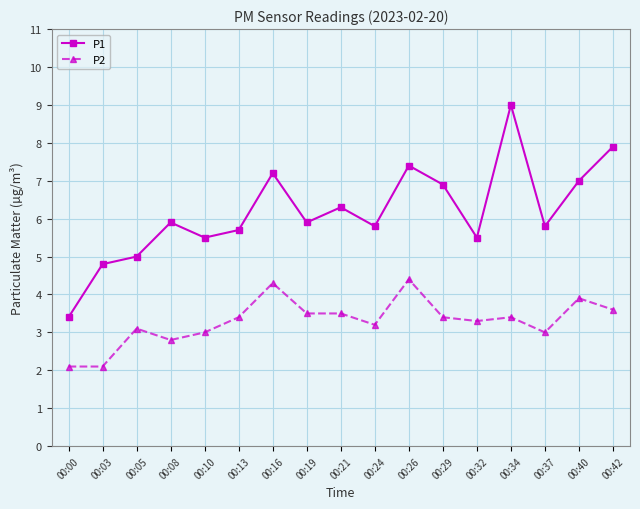

Count the number of data series in this chart.

2